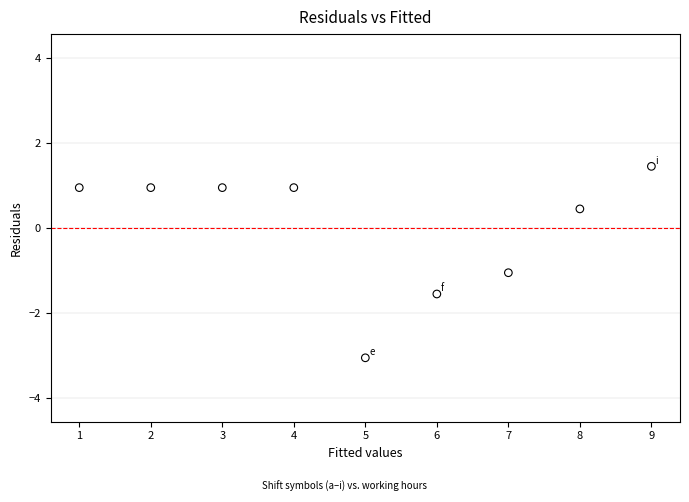

What is the range of Y values (max minus min)?

4.5